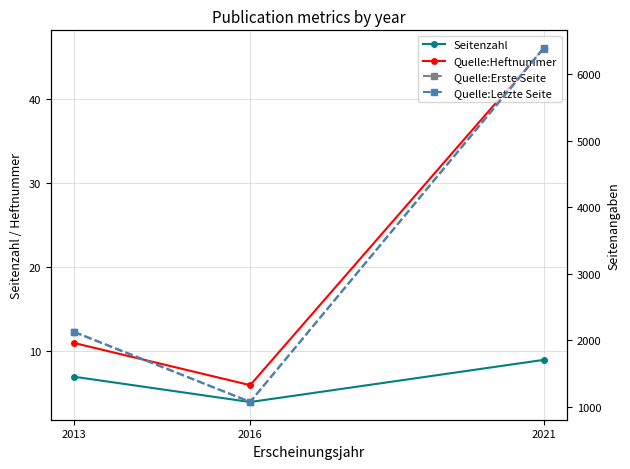

How many data points in Quelle:Erste Seite are above 2123?

1